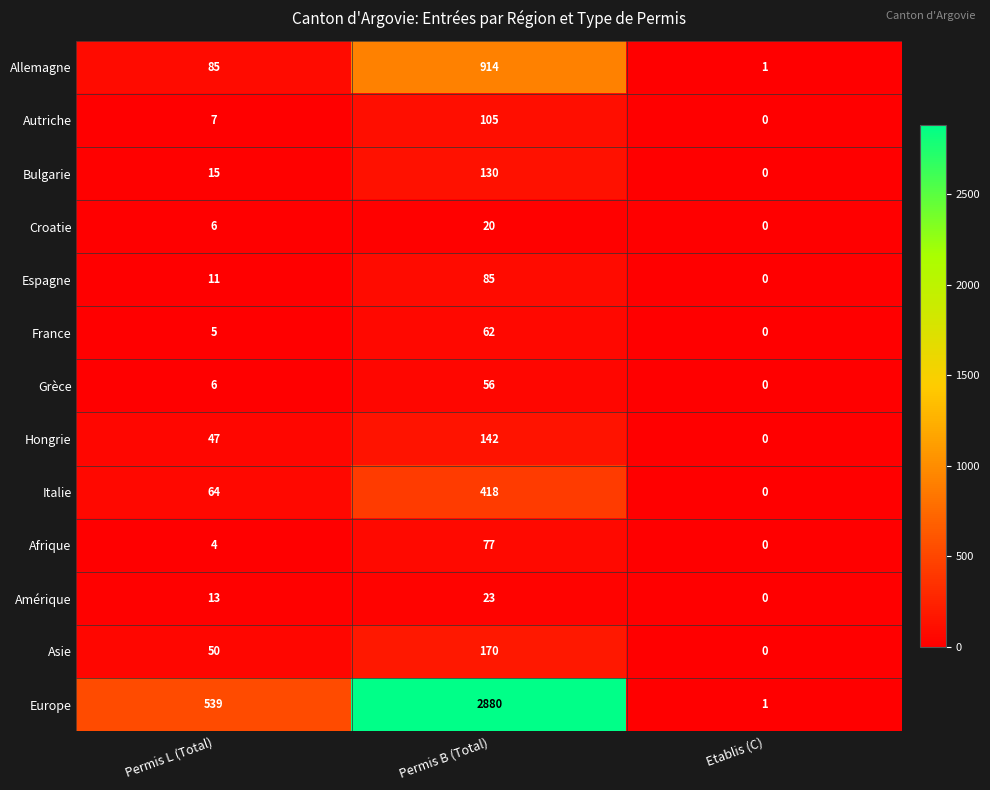

What is the sum of all Espagne values?

96